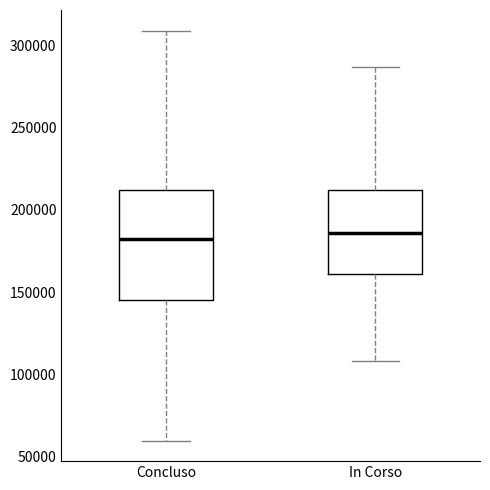

Comparing the boxes themselves (not the whiskers), which one is the tallest?

Concluso